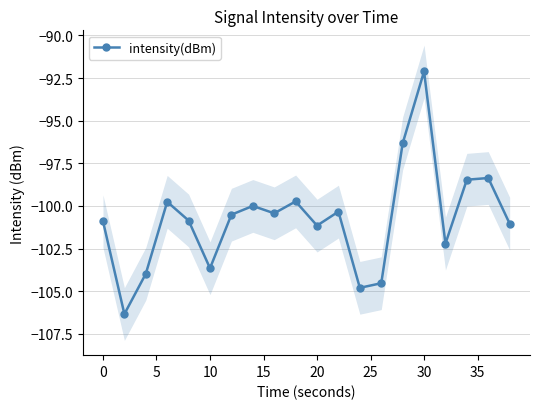

Count the number of categories in the chart.

20